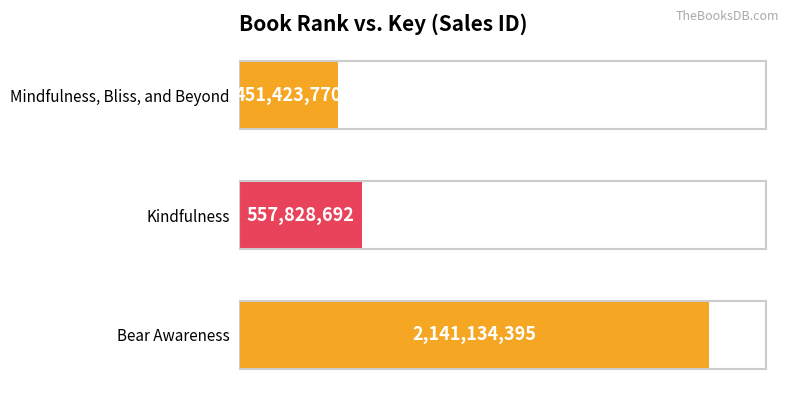

What is the maximum value shown in the chart?

2141134395